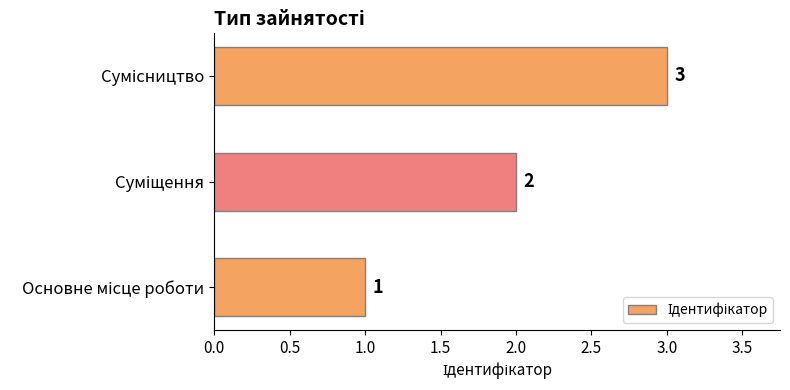

What is the greatest value displayed?

3